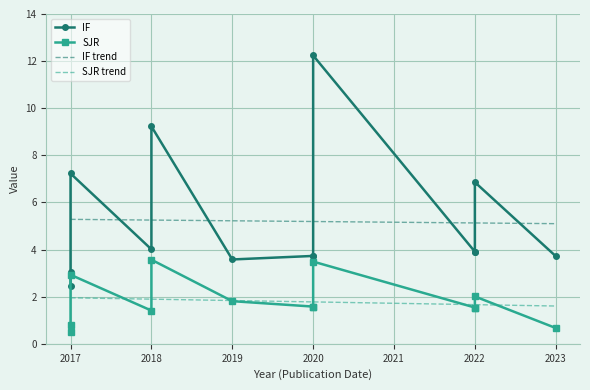

Which has a higher value, 2018 or 2022?

2018